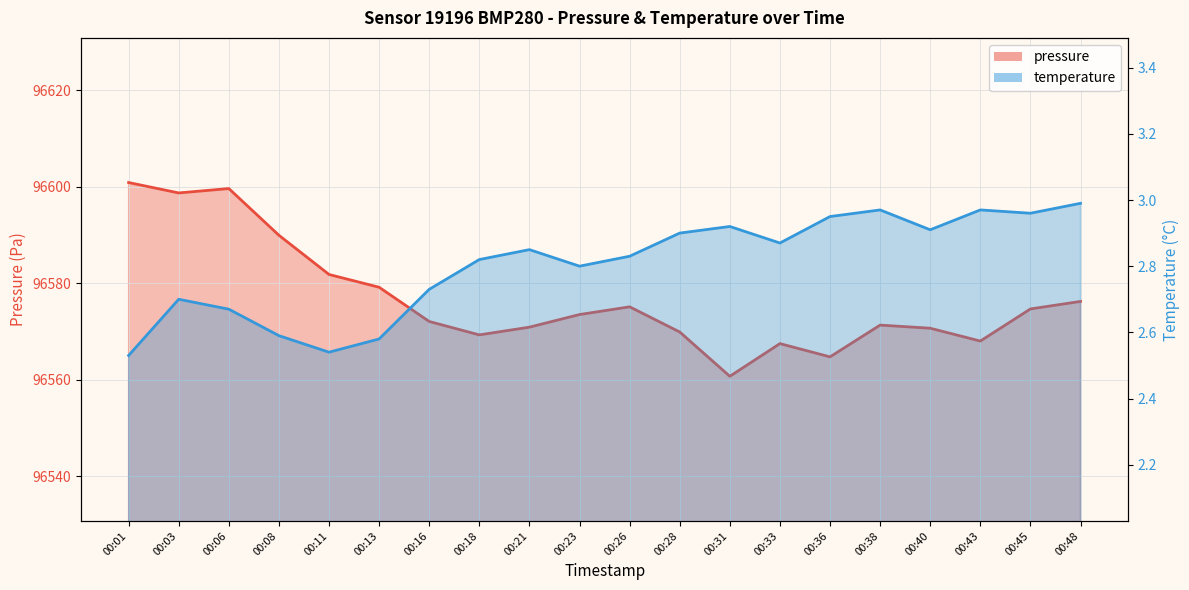

Which series has the largest range (max minus min)?

pressure